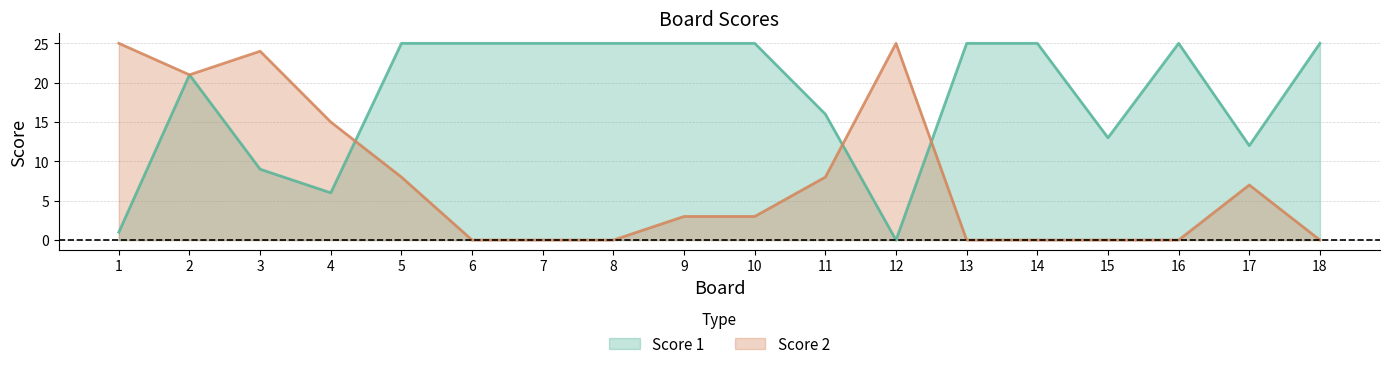

The value of Score 2 at 12 is 17. True or false?

False